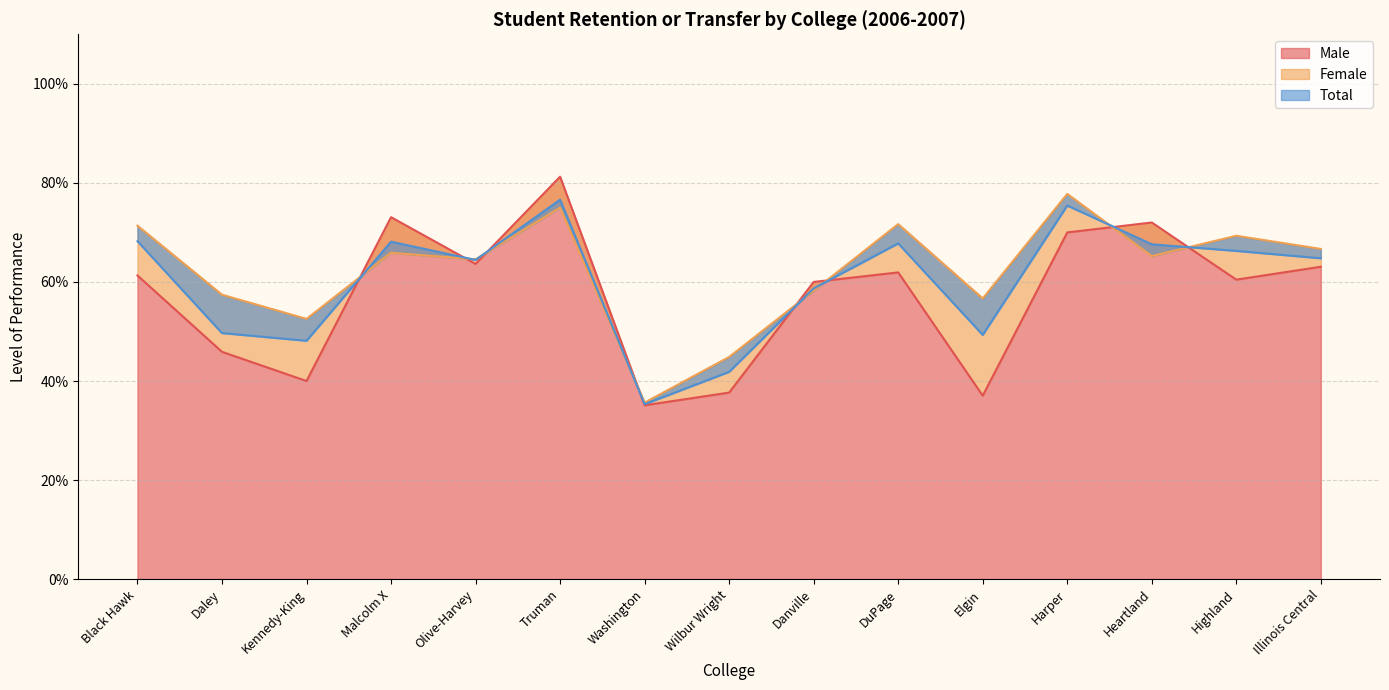

Which series has the largest range (max minus min)?

Male